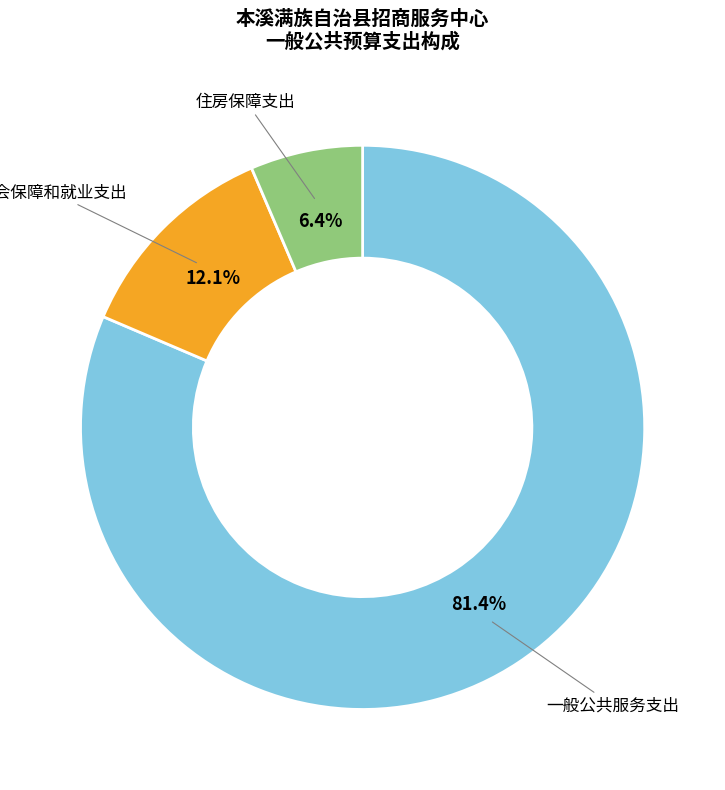

How many segments does this pie chart have?

3